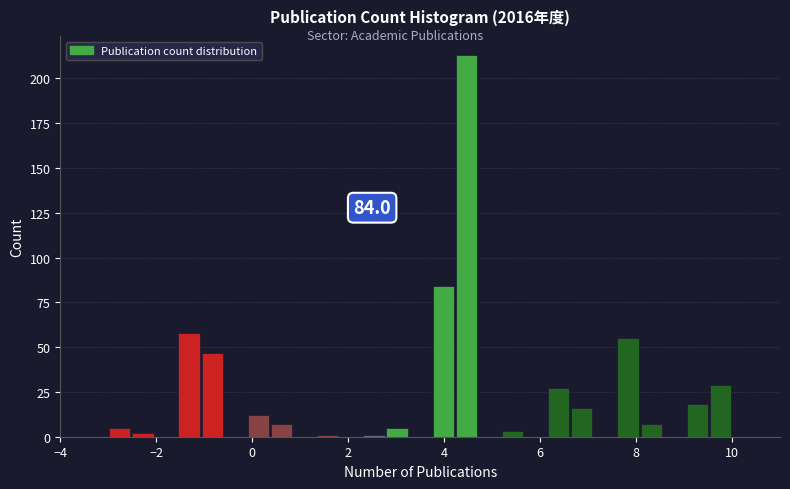

Read against the x-axis, roughly where is the centre of the tallest bar?

4.4